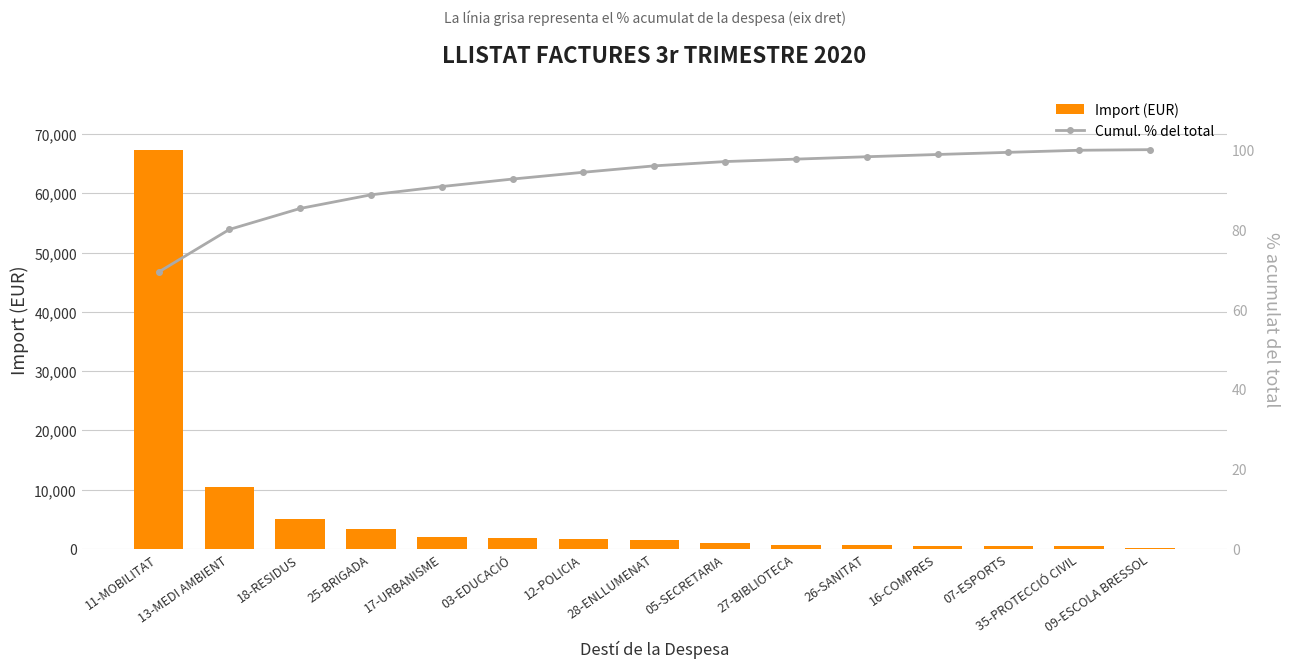

How many groups of bars are there?

15